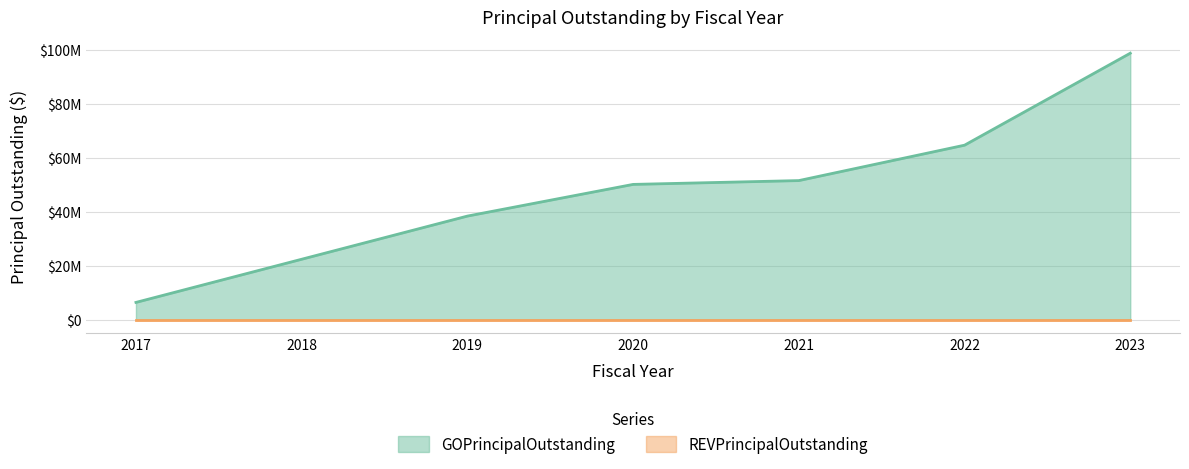

Between 2020 and 2017, which is larger?

2020